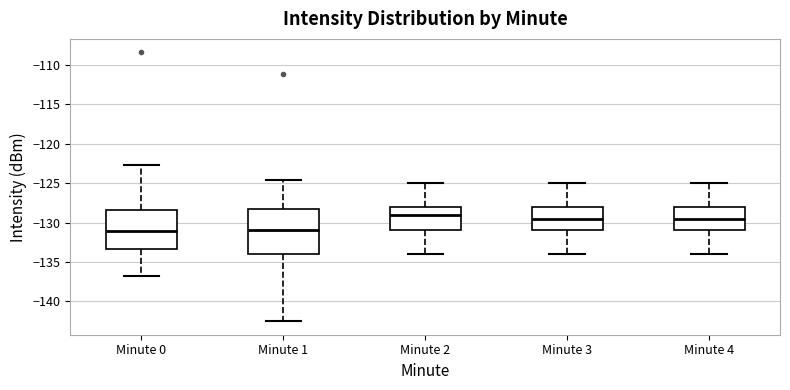

Which box has the highest median line?

Minute 2